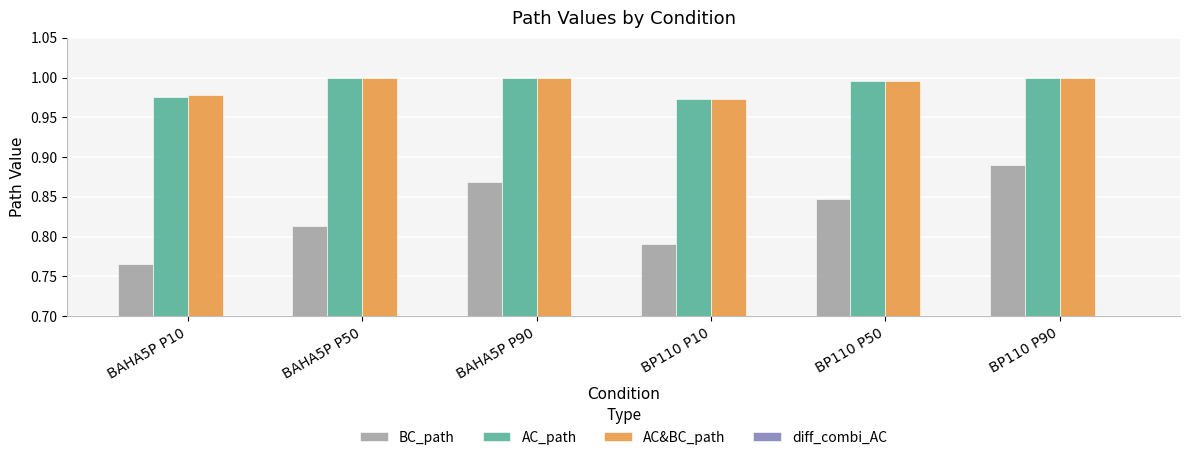

What is the sum of all AC&BC_path values?

5.9